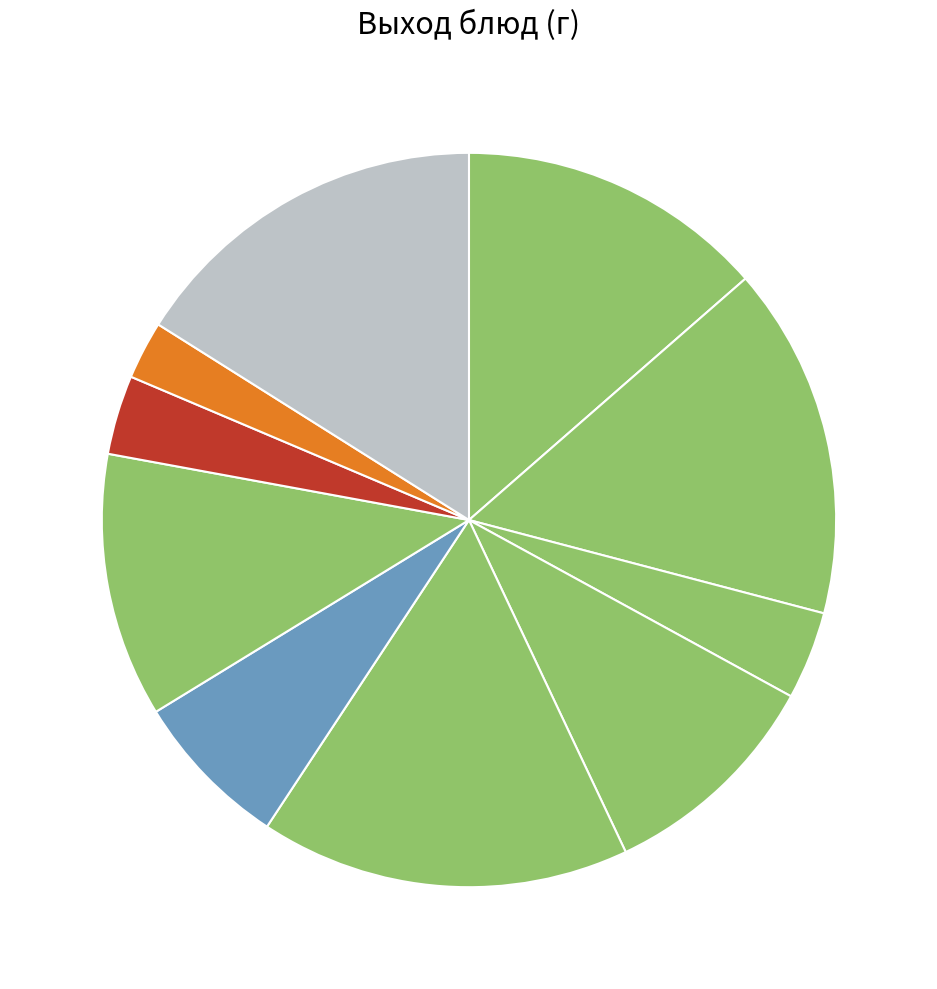

How many slices are in this pie chart?

10